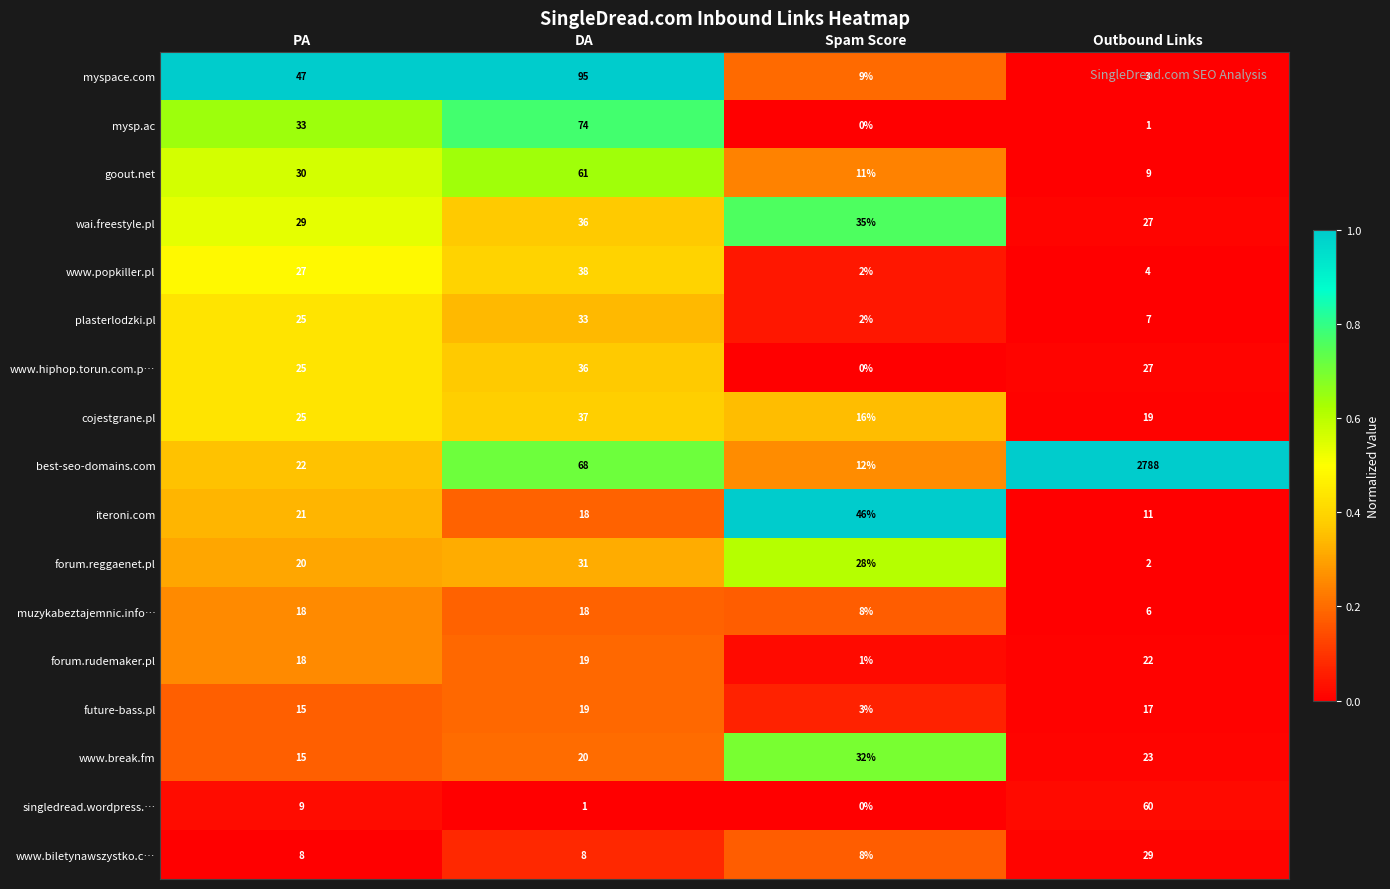

List the labels in order of www.hiphop.torun.com.p… value, smallest first.

Spam Score, PA, Outbound Links, DA